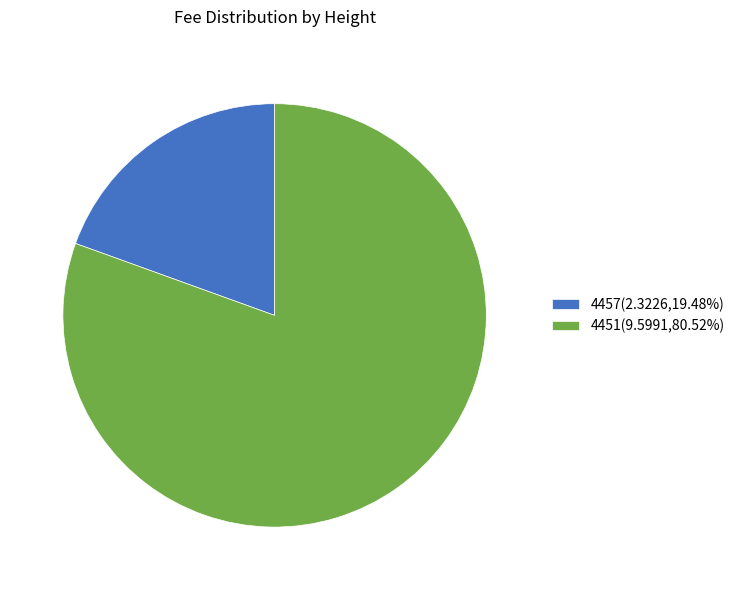

How many slices are in this pie chart?

2